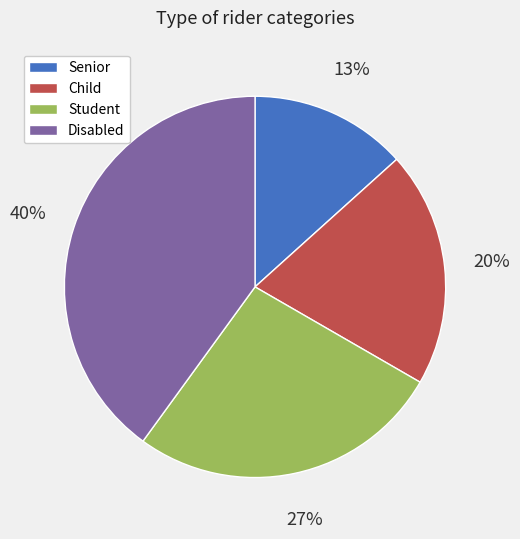

Which category has the smallest portion of the pie?

Senior